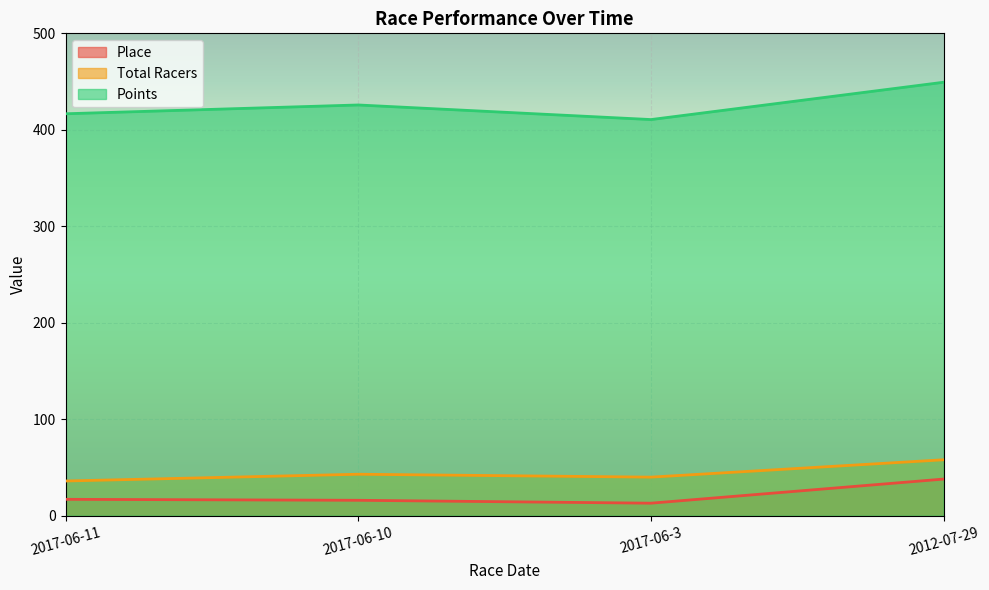

Reading left to right, extract all data points from this chart.

Place: 2017-06-11=17.0	2017-06-10=16.0	2017-06-3=13.0	2012-07-29=38.0
Total Racers: 2017-06-11=36.0	2017-06-10=43.0	2017-06-3=40.0	2012-07-29=58.0
Points: 2017-06-11=416.6	2017-06-10=425.8	2017-06-3=410.6	2012-07-29=449.3